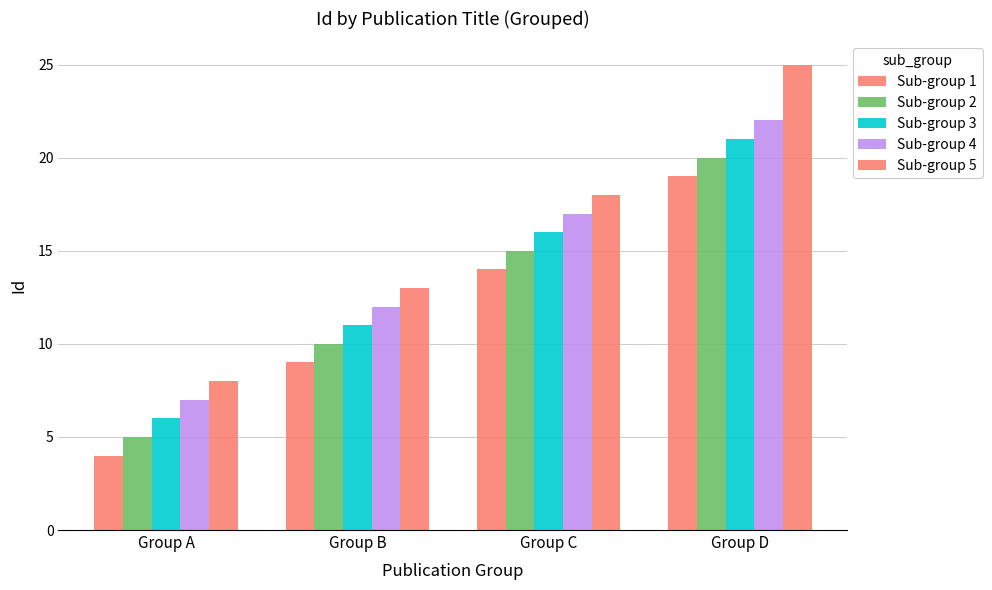

How many bars are there in total?

20